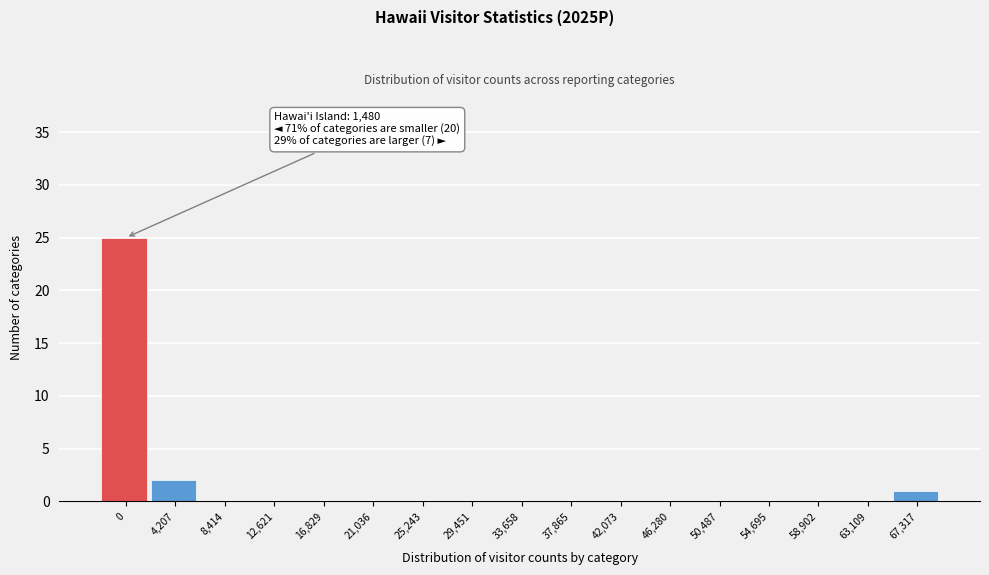

Reading left to right, list all the values displayed in this chart.

0=25	4,207=2	8,414=0	12,621=0	16,829=0	21,036=0	25,243=0	29,451=0	33,658=0	37,865=0	42,073=0	46,280=0	50,487=0	54,695=0	58,902=0	63,109=0	67,317=1